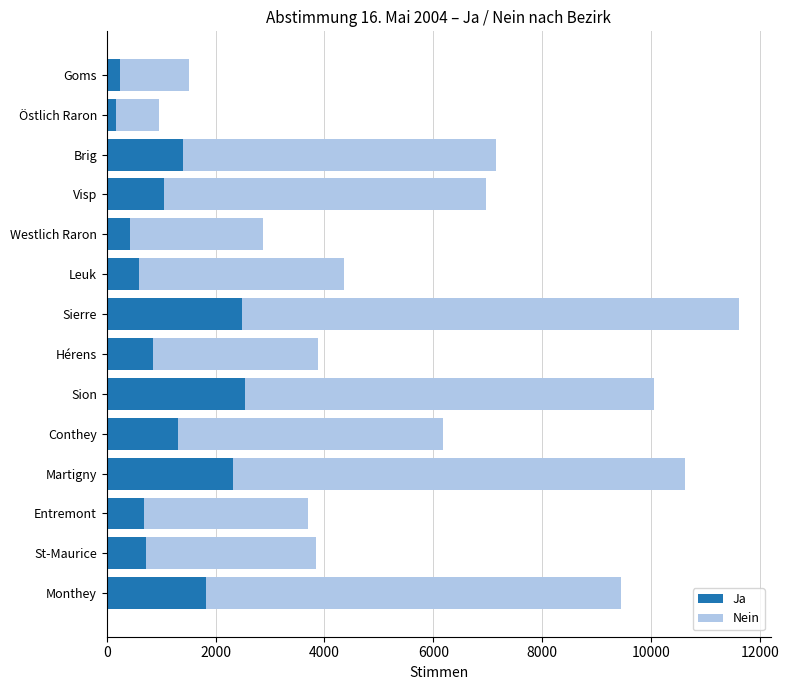

What is the sum of all Ja values?

16639